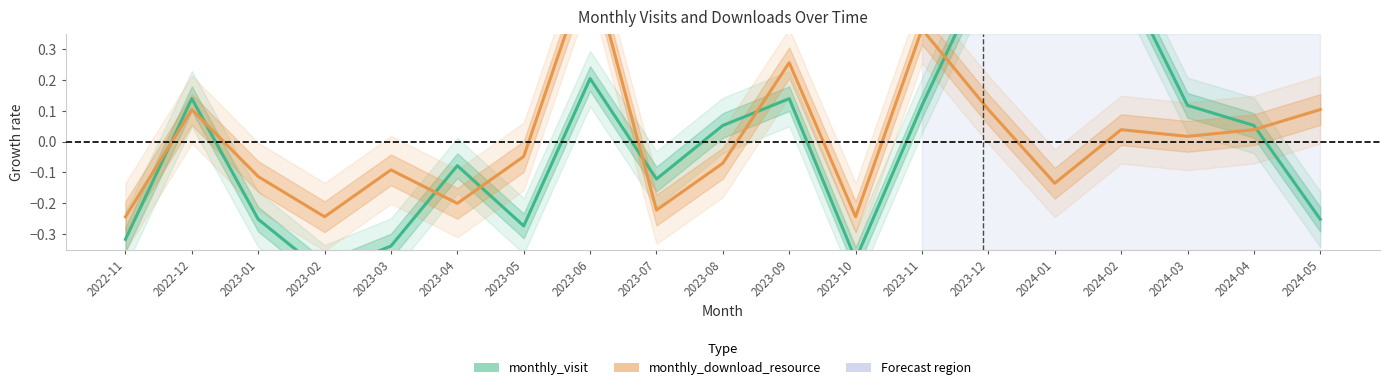

Which series ends up on top after the final intersection of monthly_download_resource and monthly_visit?

monthly_download_resource